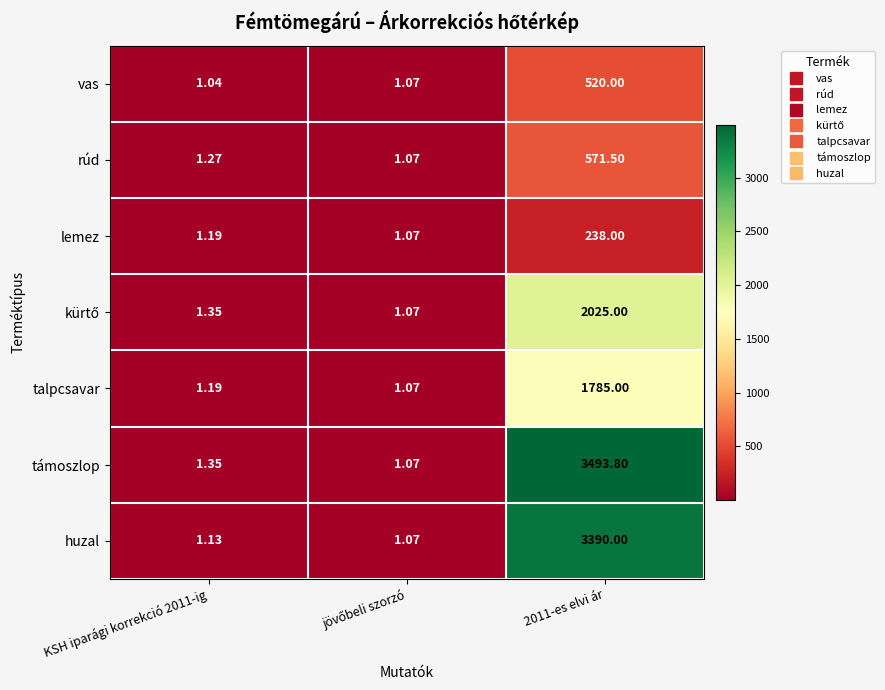

Which series changed the most between KSH iparági korrekció 2011-ig and 2011-es elvi ár?

támoszlop